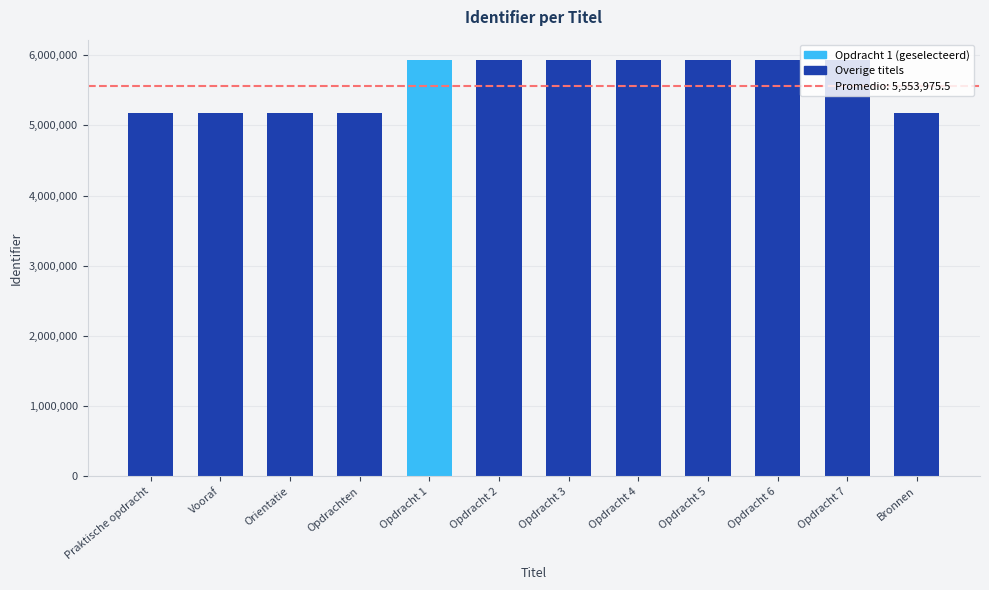

The value at Opdracht 1 is 9215832. True or false?

False